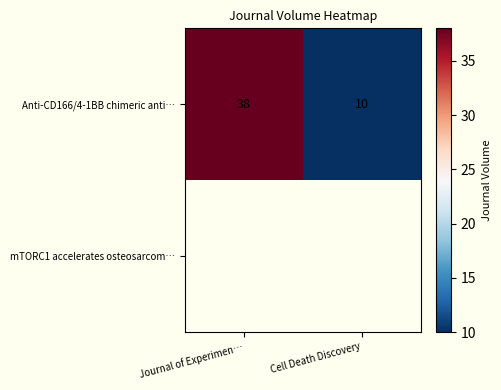

Rank the categories by Anti-CD166/4-1BB chimeric anti… value from lowest to highest.

Cell Death Discovery, Journal of Experimen…